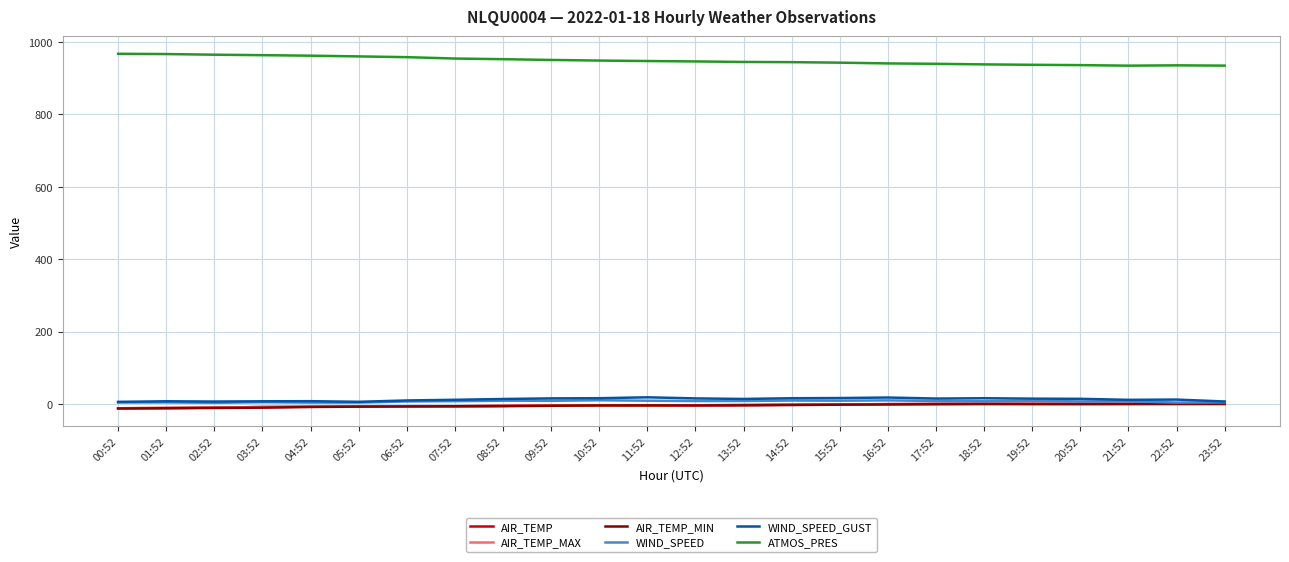

The AIR_TEMP_MAX series shows -8.5 at 03:52. True or false?

True